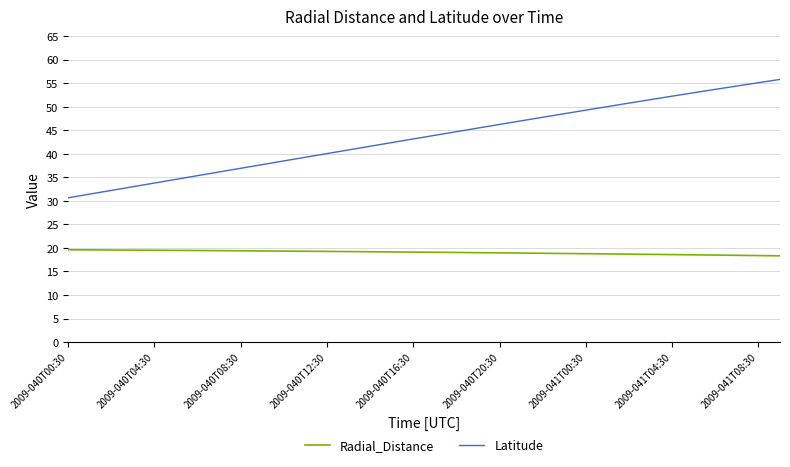

What is the average value of the Radial_Distance series?

19.0